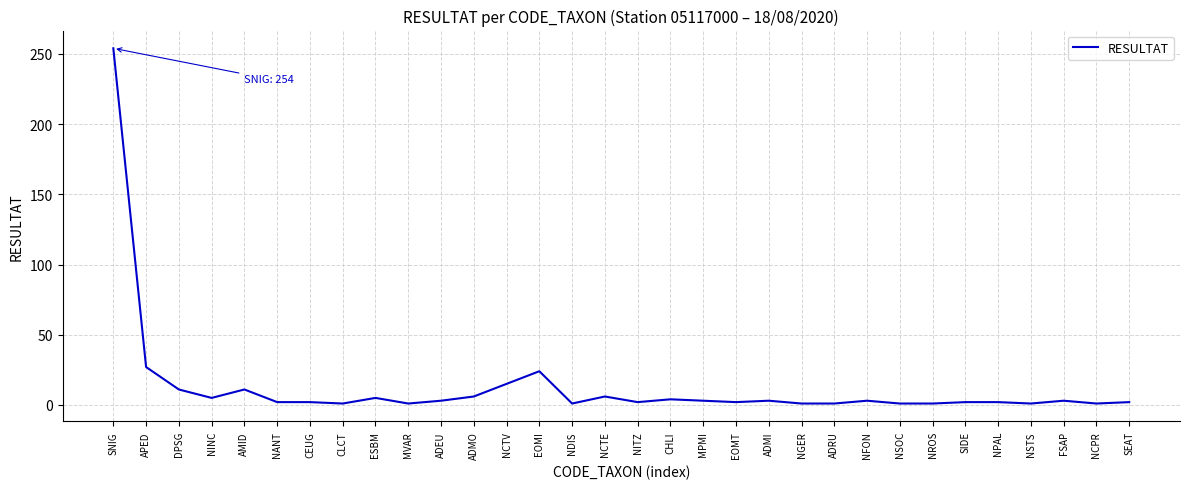

Between NSOC and EOMI, which is larger?

EOMI